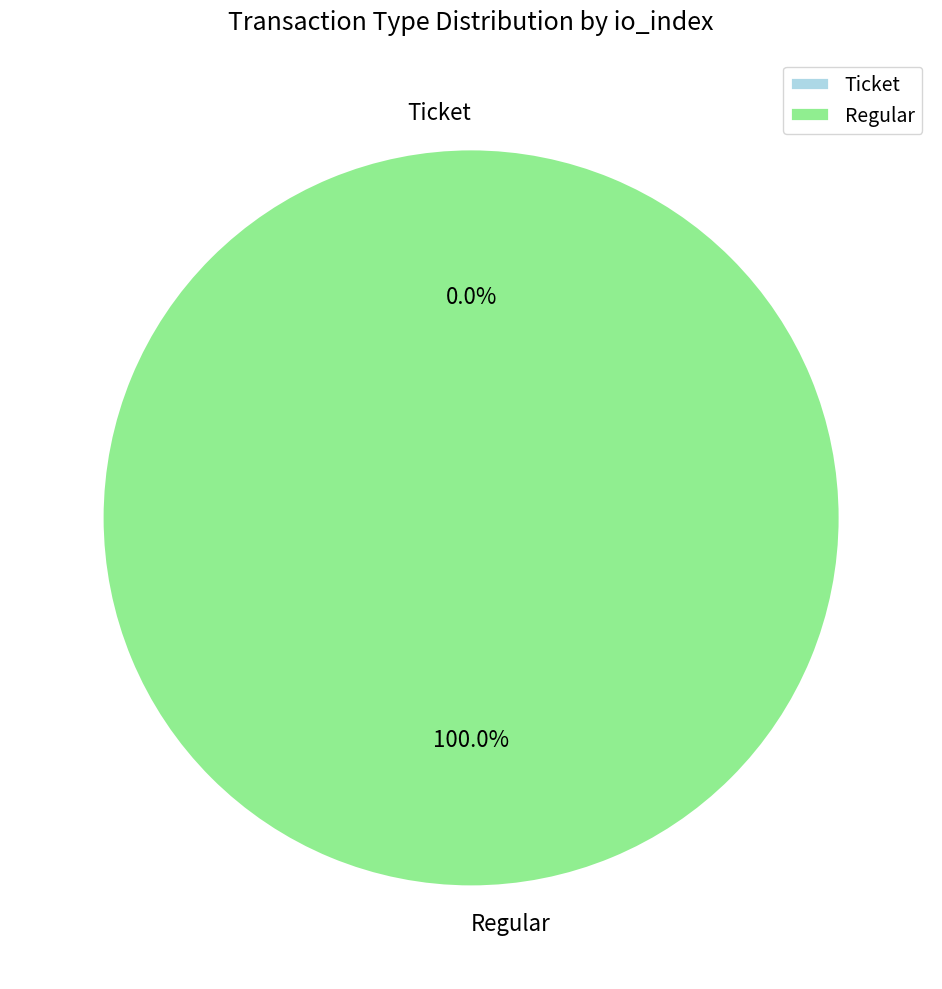

Which category has the biggest portion of the pie?

Regular